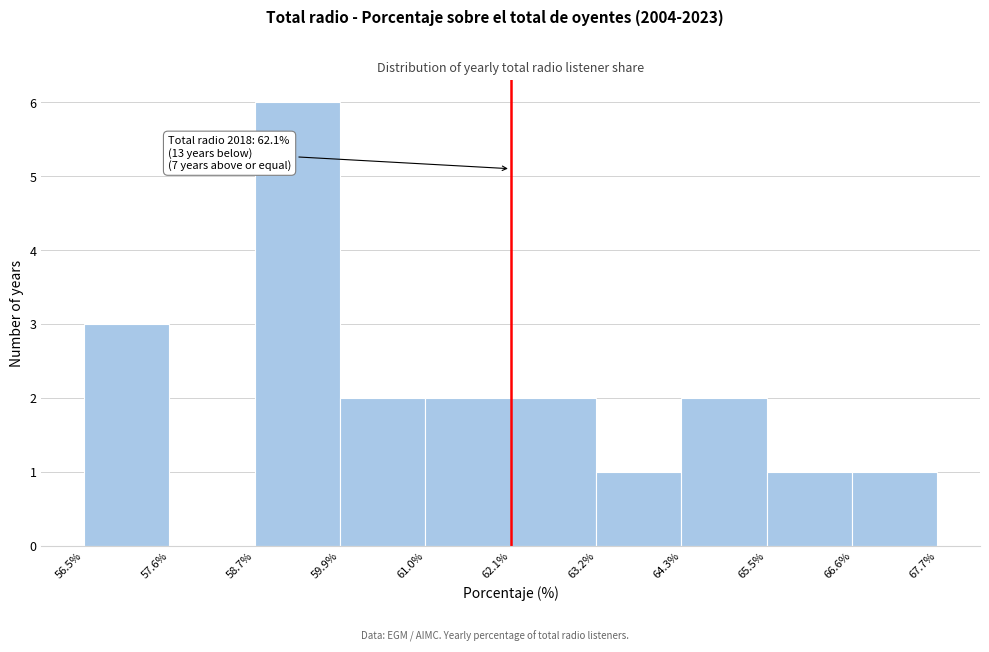

Over which range of the x-axis is the bar tallest?

58.7% to 59.9%